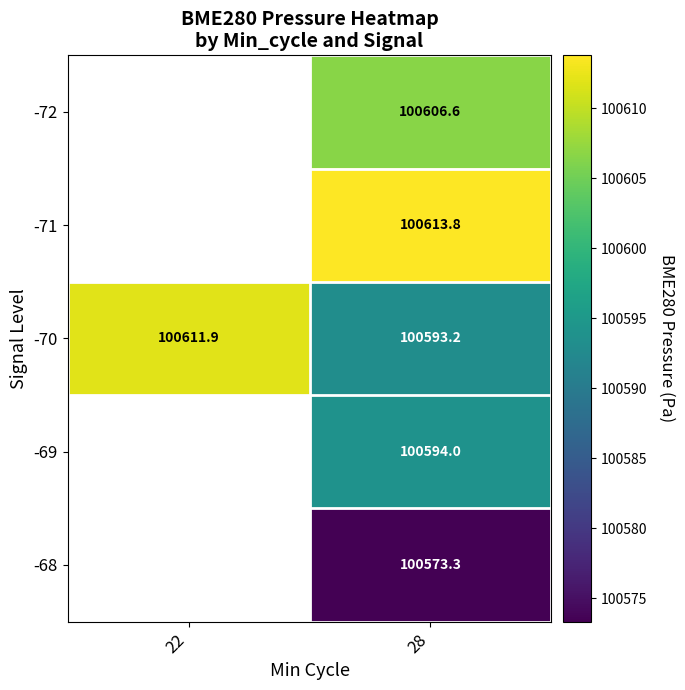

Is the value of -68 at 28 greater than the value of -72 at 28?

No